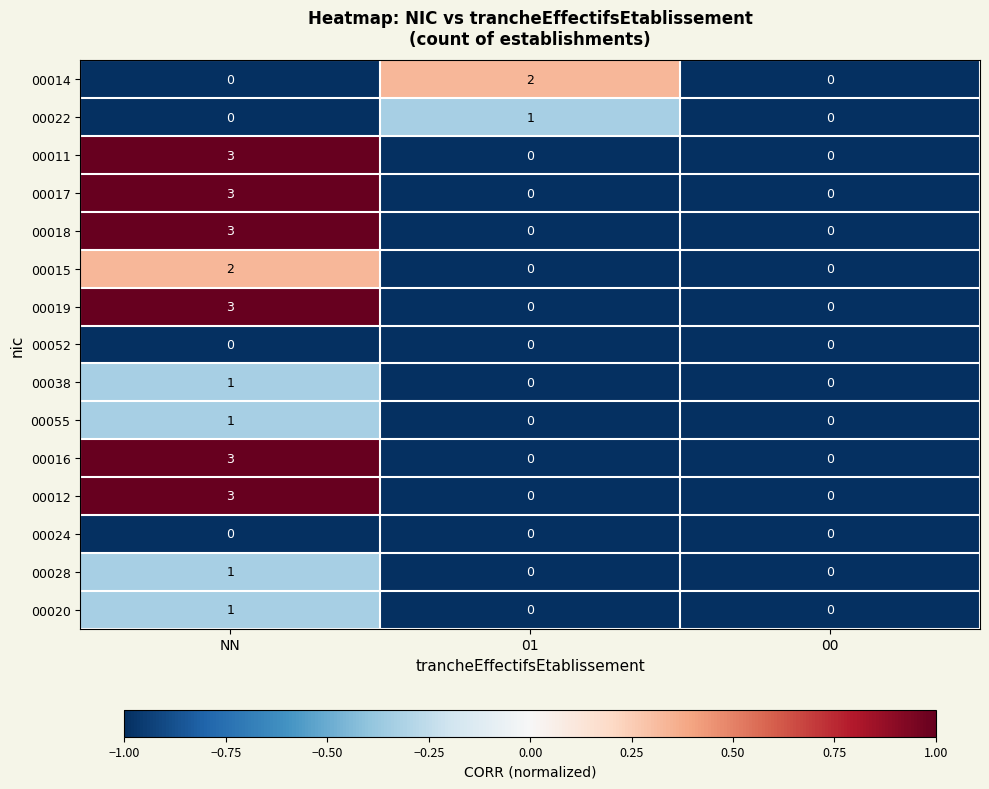

What is the maximum value for 00017?

3